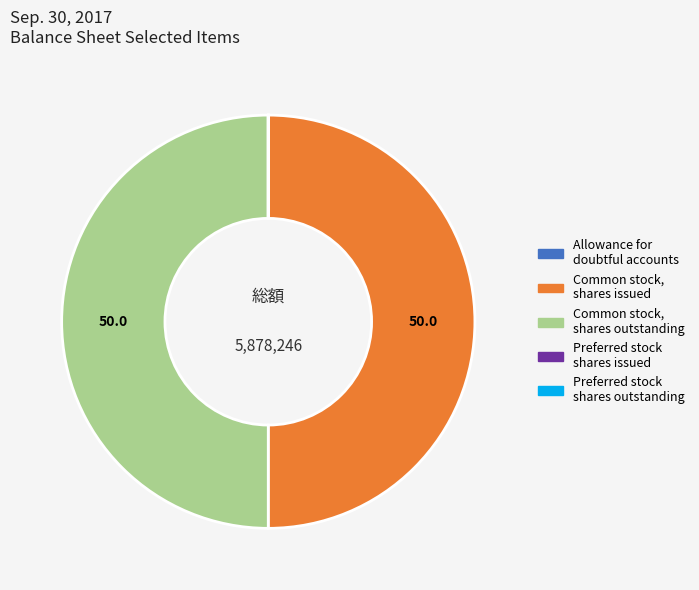

The Common stock, shares issued slice represents 50% of the pie. True or false?

True